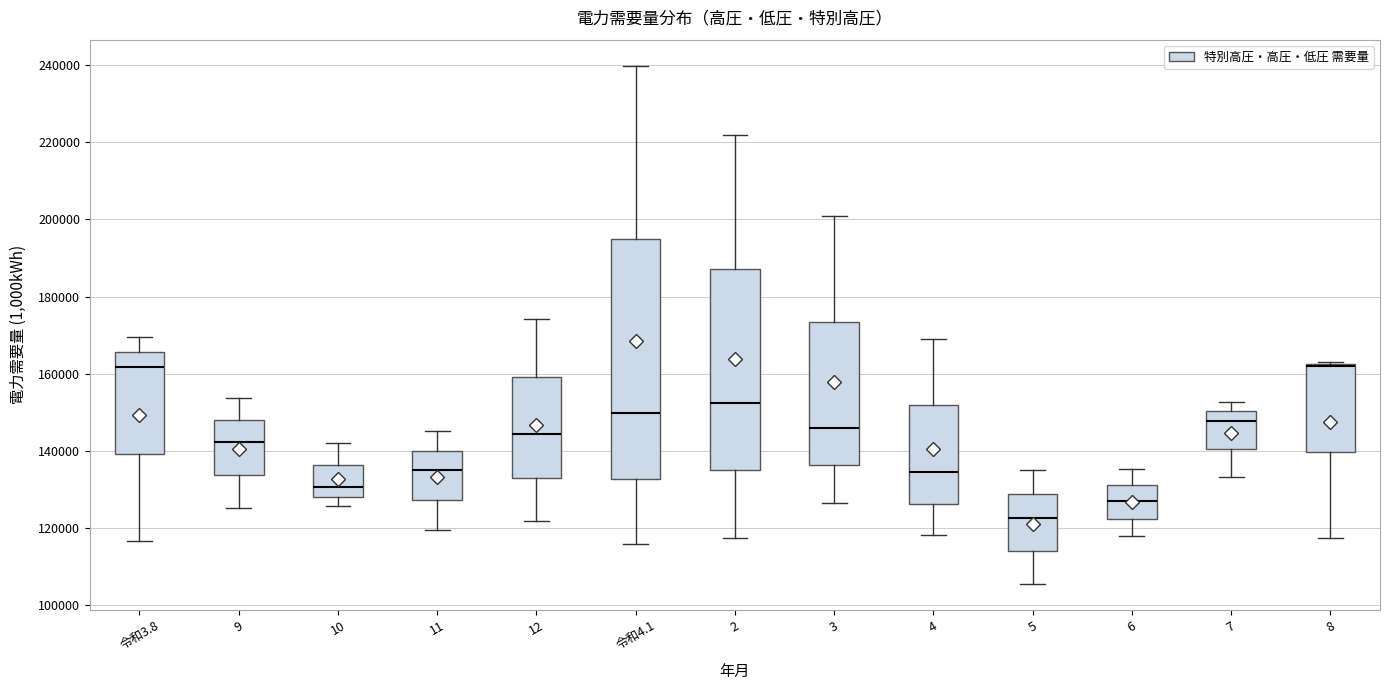

Comparing the boxes themselves (not the whiskers), which one is the tallest?

令和4.1